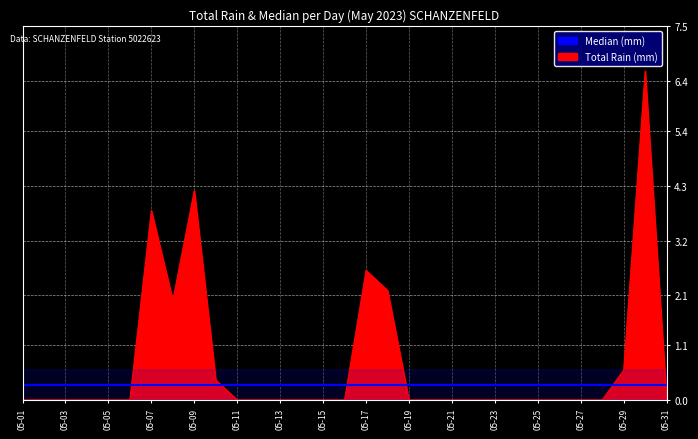

Rank the series by their average value, from highest to lowest.

Total Rain (mm), Median (mm)